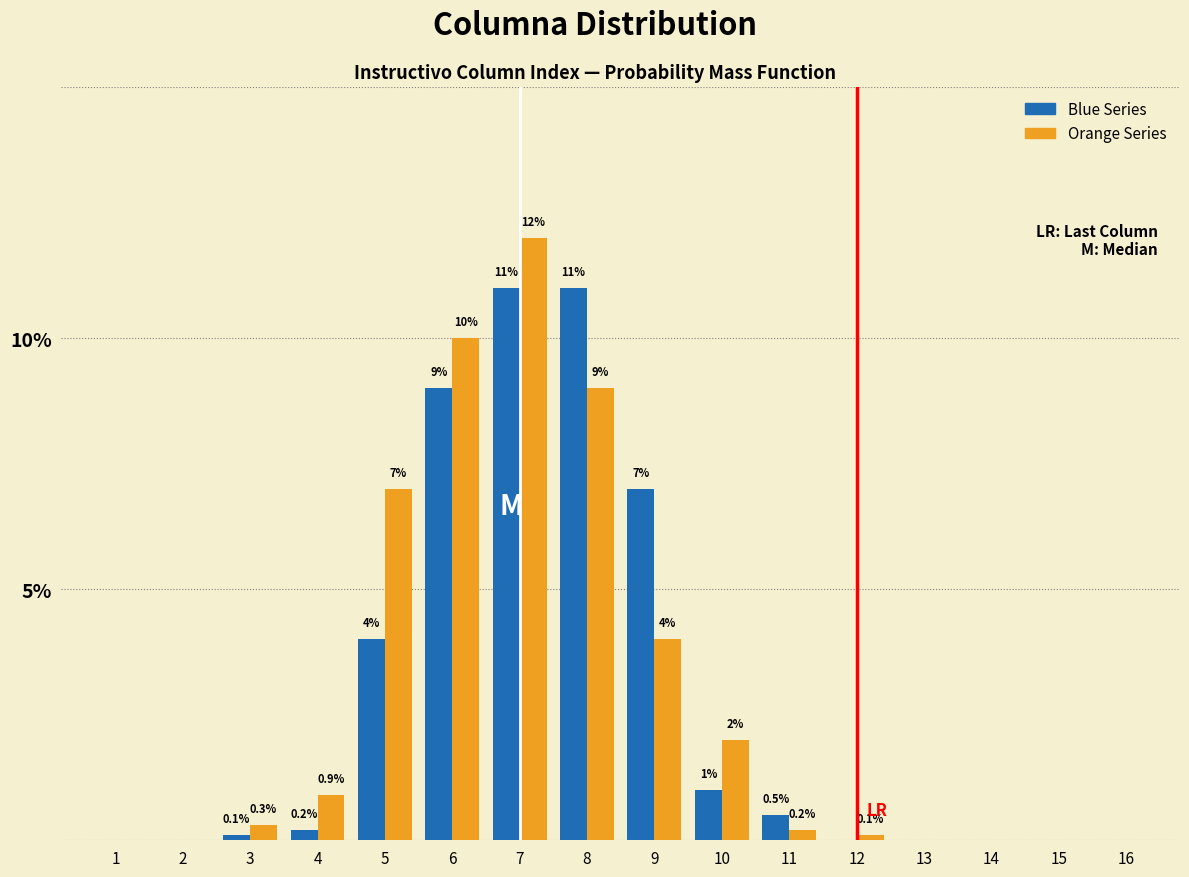

Reading left to right, what are all the values shown in this chart?

Blue: 1=0.0	2=0.0	3=0.1	4=0.2	5=4.0	6=9.0	7=11.0	8=11.0	9=7.0	10=1.0	11=0.5	12=0.0	13=0.0	14=0.0	15=0.0	16=0.0
Orange: 1=0.0	2=0.0	3=0.3	4=0.9	5=7.0	6=10.0	7=12.0	8=9.0	9=4.0	10=2.0	11=0.2	12=0.1	13=0.0	14=0.0	15=0.0	16=0.0